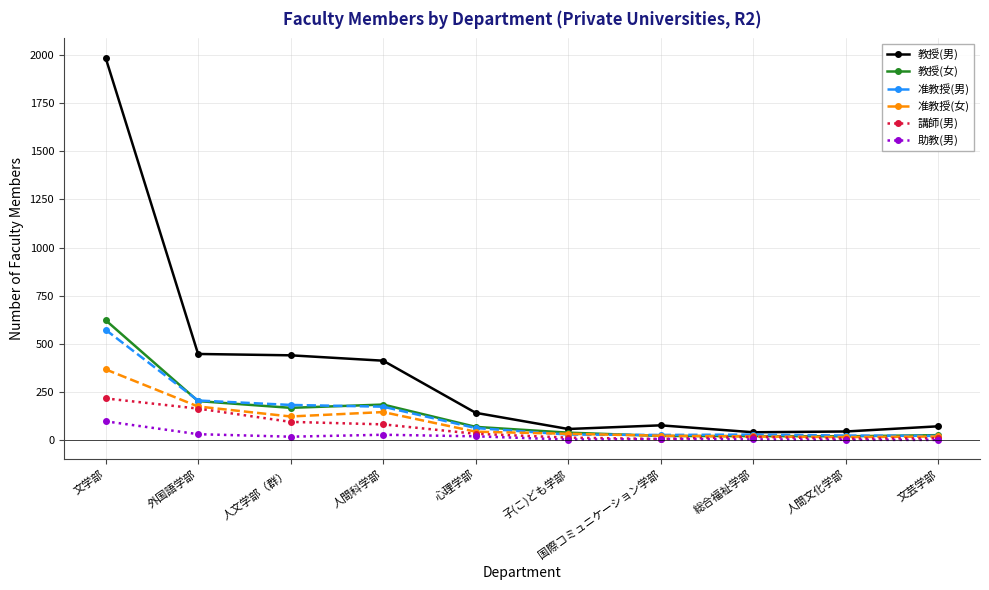

The 講師(男) series shows 16 at 総合福祉学部. True or false?

True